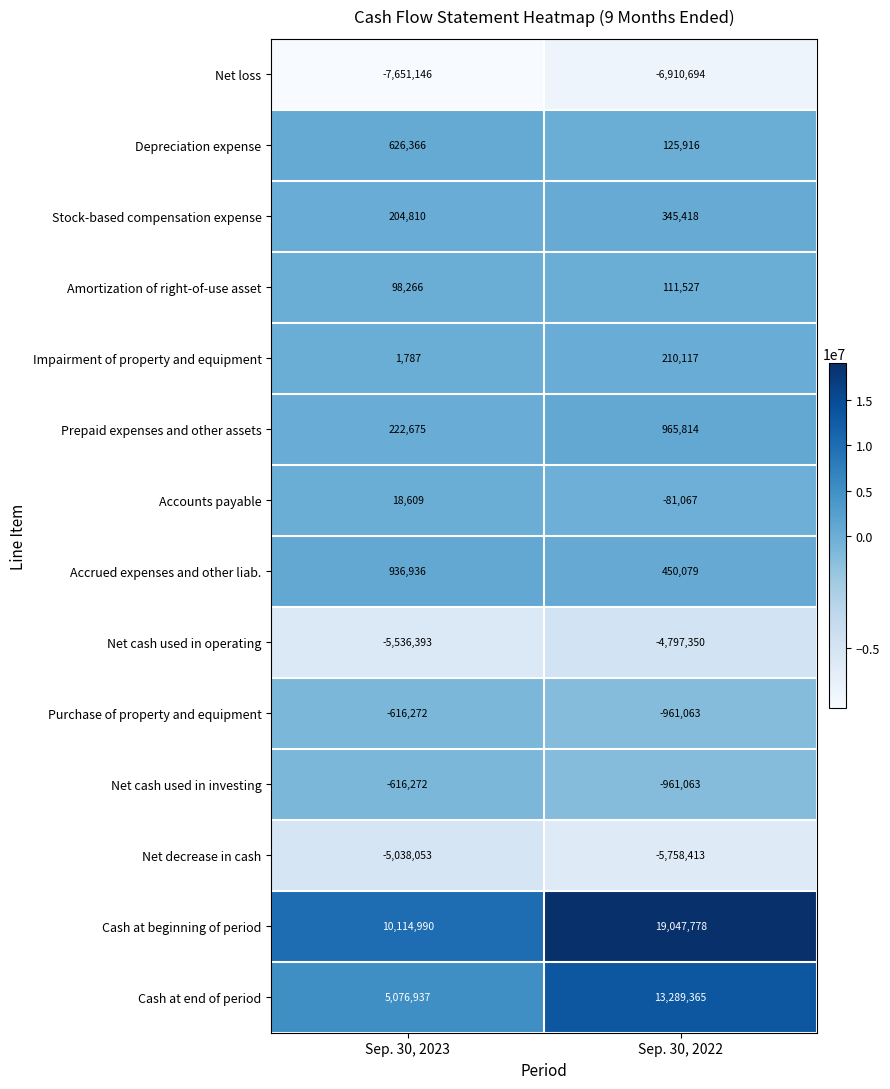

Reading right to left, what are all the values shown in this chart?

Net loss: -6910694	-7651146
Depreciation expense: 125916	626366
Stock-based compensation expense: 345418	204810
Amortization of right-of-use asset: 111527	98266
Impairment of property and equipment: 210117	1787
Prepaid expenses and other assets: 965814	222675
Accounts payable: -81067	18609
Accrued expenses and other liab.: 450079	936936
Net cash used in operating: -4797350	-5536393
Purchase of property and equipment: -961063	-616272
Net cash used in investing: -961063	-616272
Net decrease in cash: -5758413	-5038053
Cash at beginning of period: 19047778	10114990
Cash at end of period: 13289365	5076937